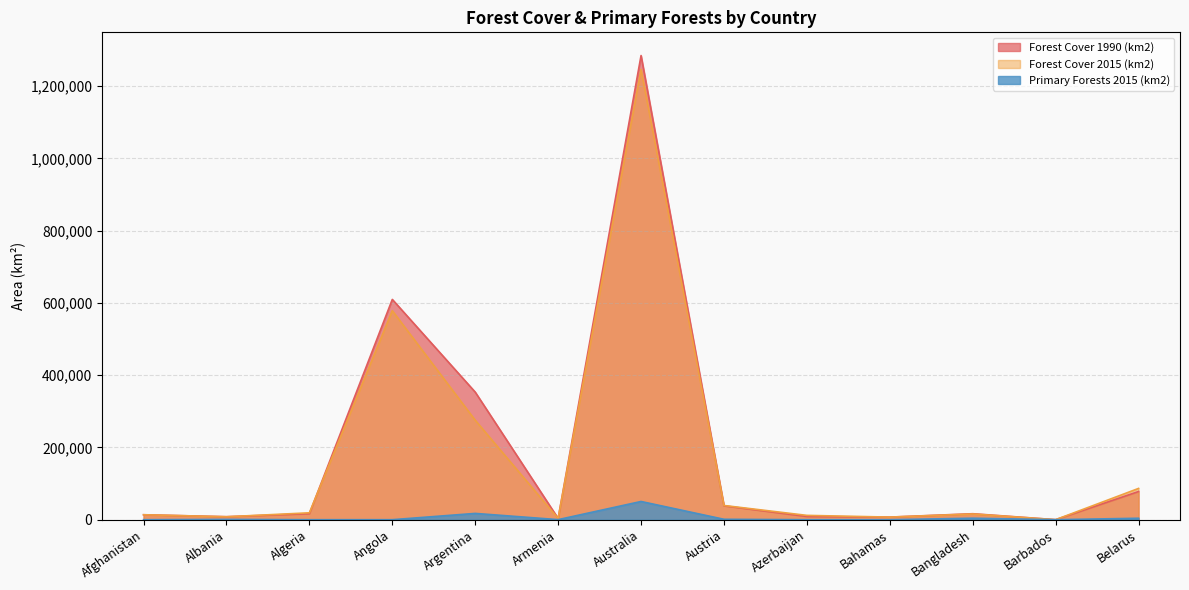

What is the label of the 1st point from the right?

Belarus